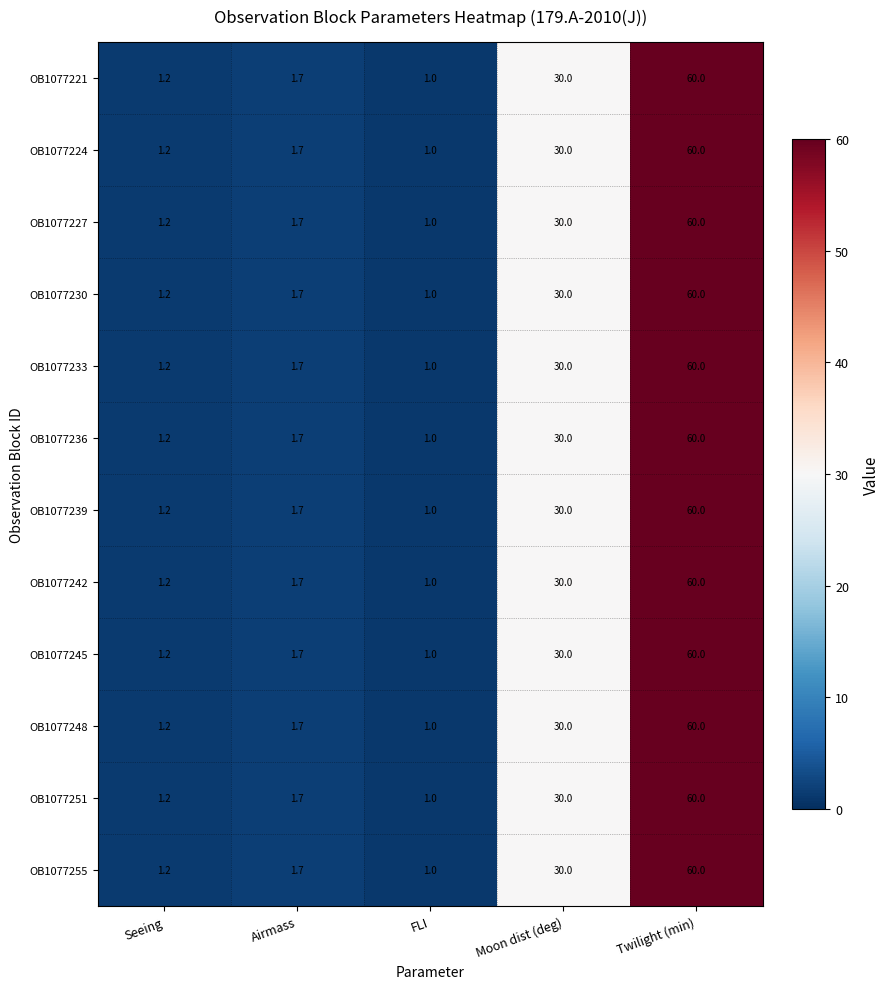

True or false: OB1077224 has a value of 49.1 at Moon dist (deg).

False